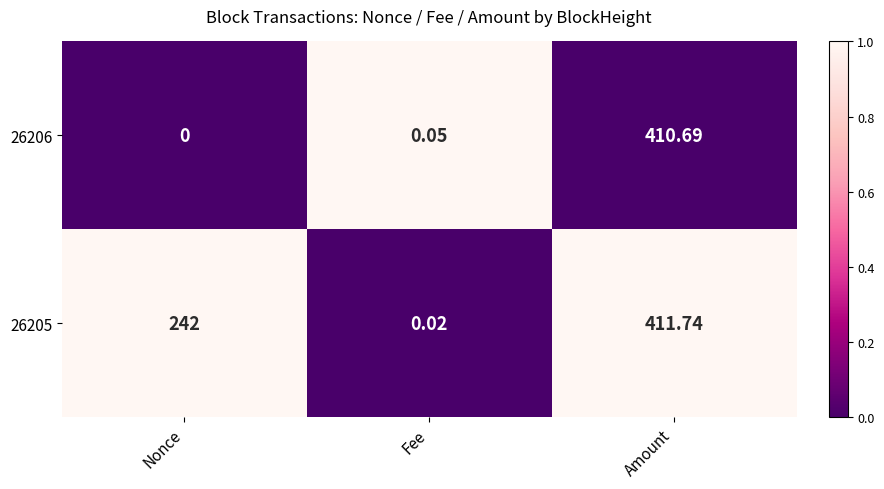

At which label is 26205 closest to 205?

Nonce